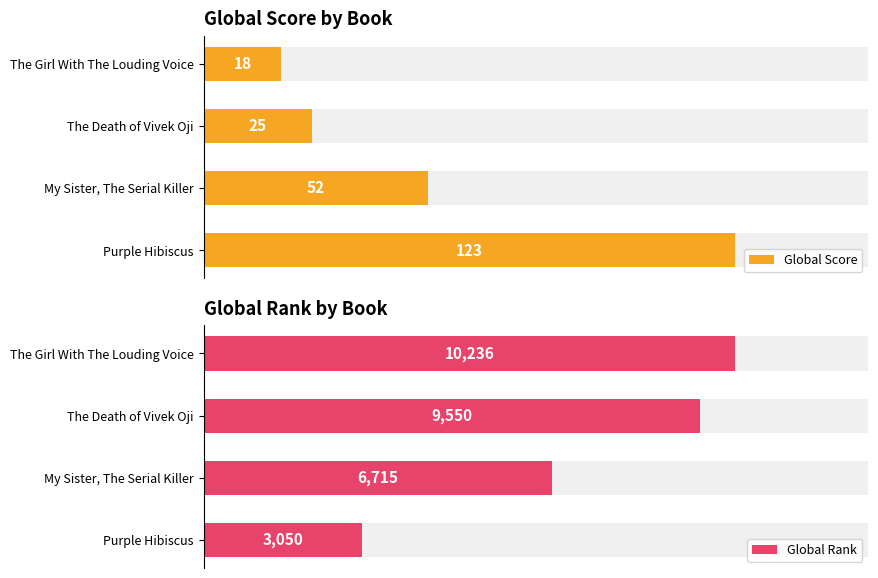

Which series has the largest range (max minus min)?

Global Rank